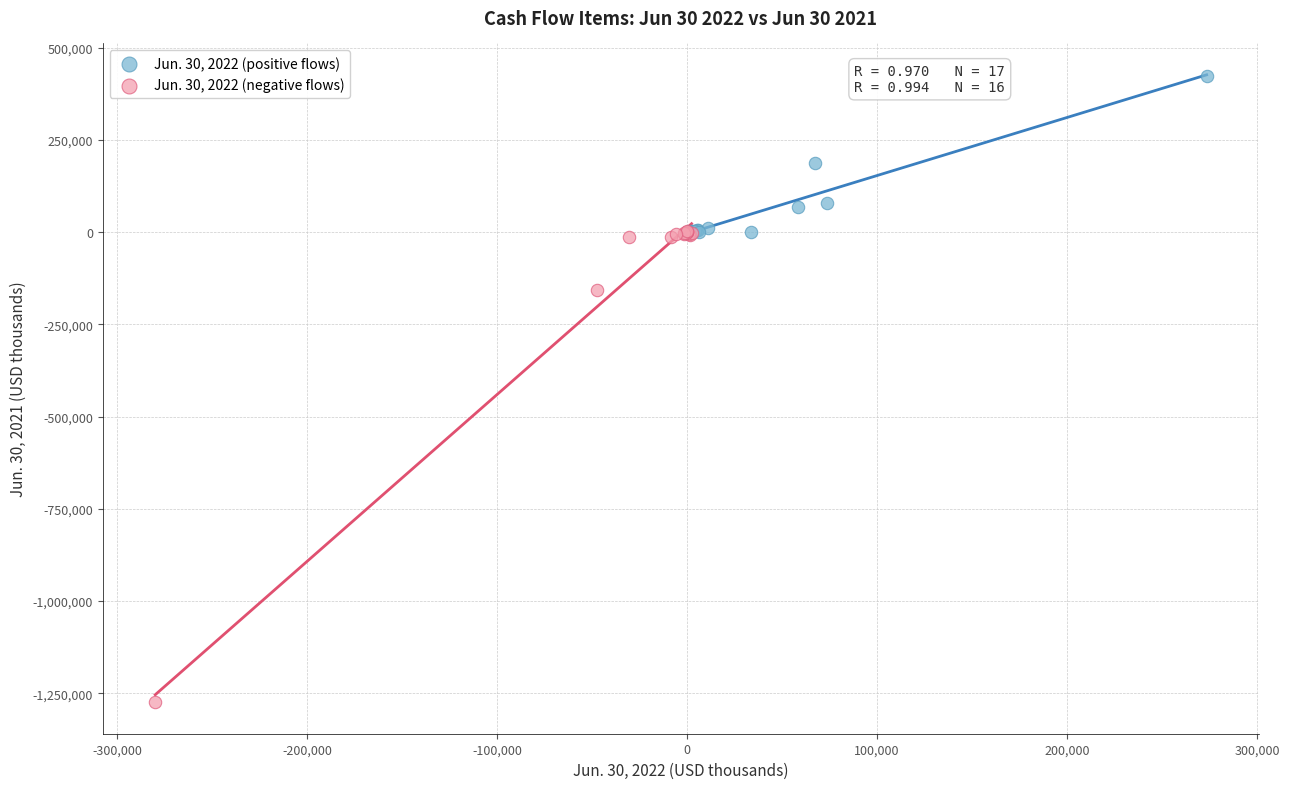

Which series has the largest Y range (max minus min)?

Jun. 30, 2022 (negative flows)